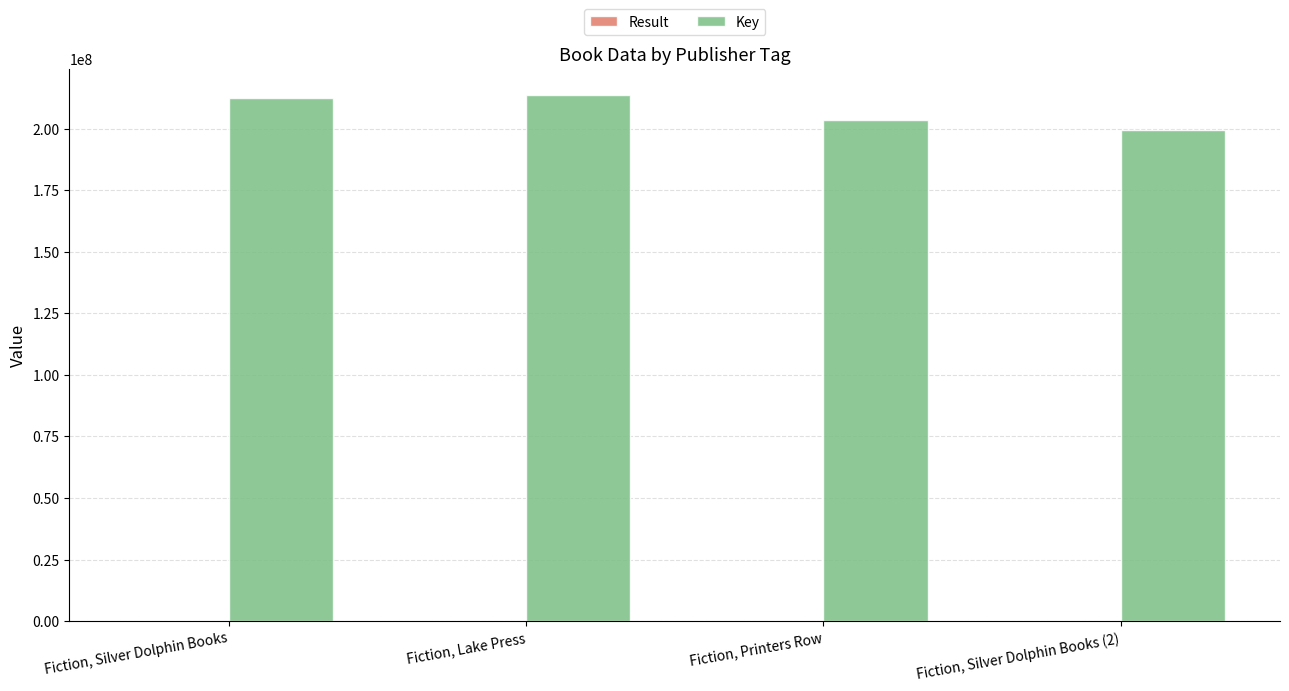

Is it true that Key equals 64023852 at Fiction, Lake Press?

False